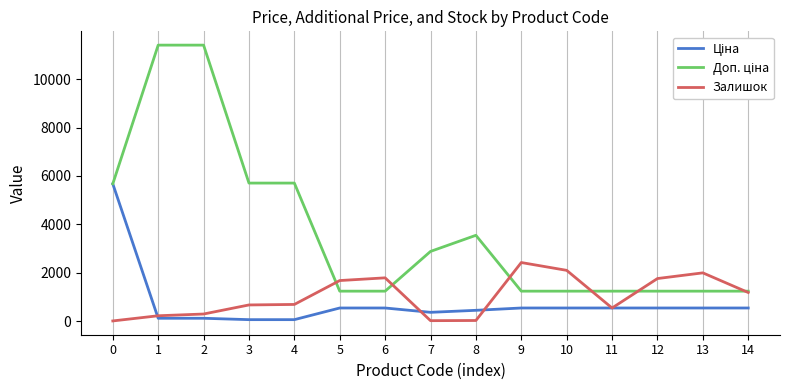

What is the greatest value displayed?

11410.0